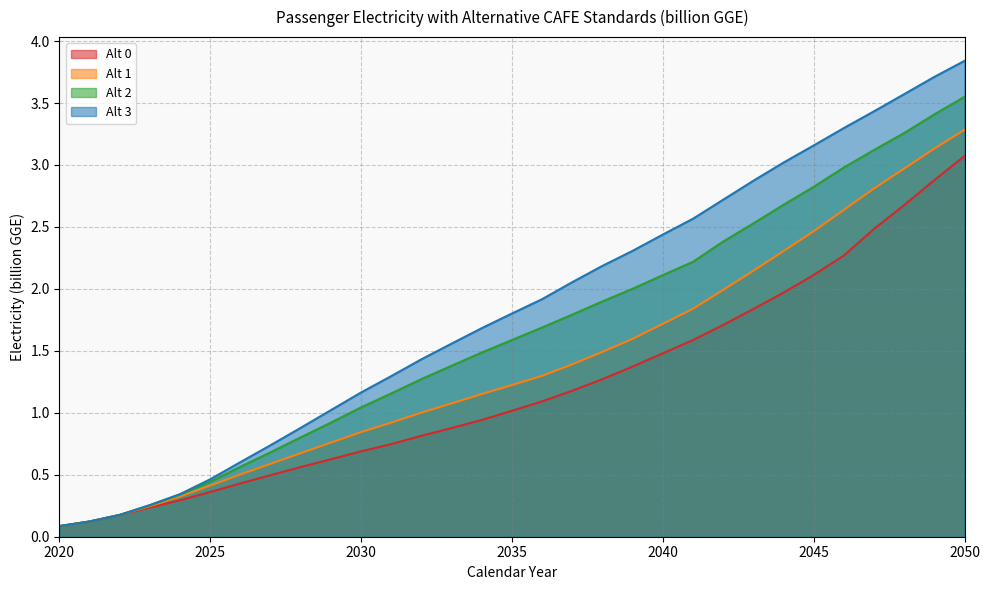

True or false: Alt 3 has a value of 1.2 at 2035.

False